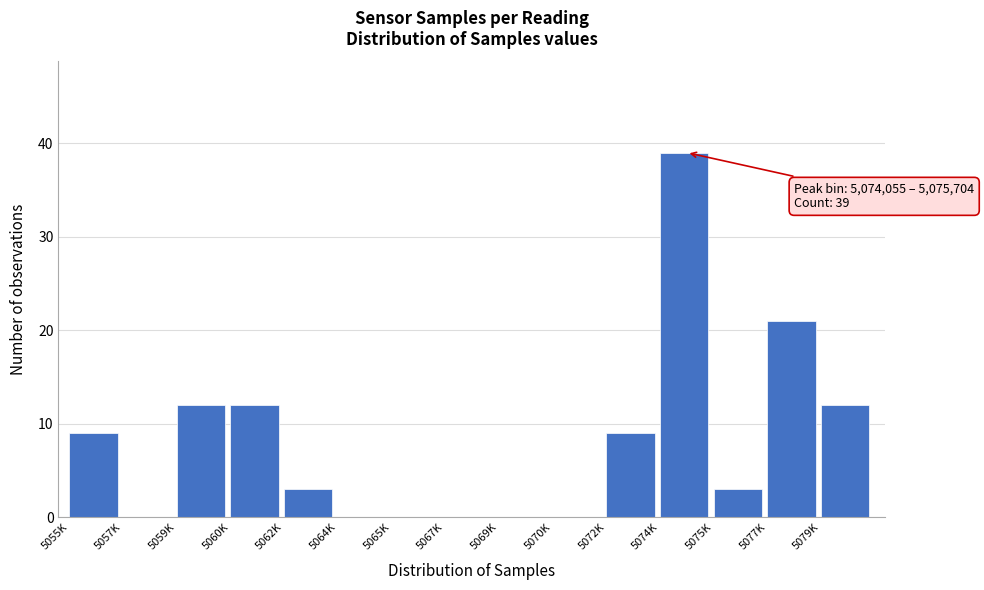

Reading right to left, transcribe all the data shown in this chart.

5079K=12	5077K=21	5075K=3	5074K=39	5072K=9	5070K=0	5069K=0	5067K=0	5065K=0	5064K=0	5062K=3	5060K=12	5059K=12	5057K=0	5055K=9